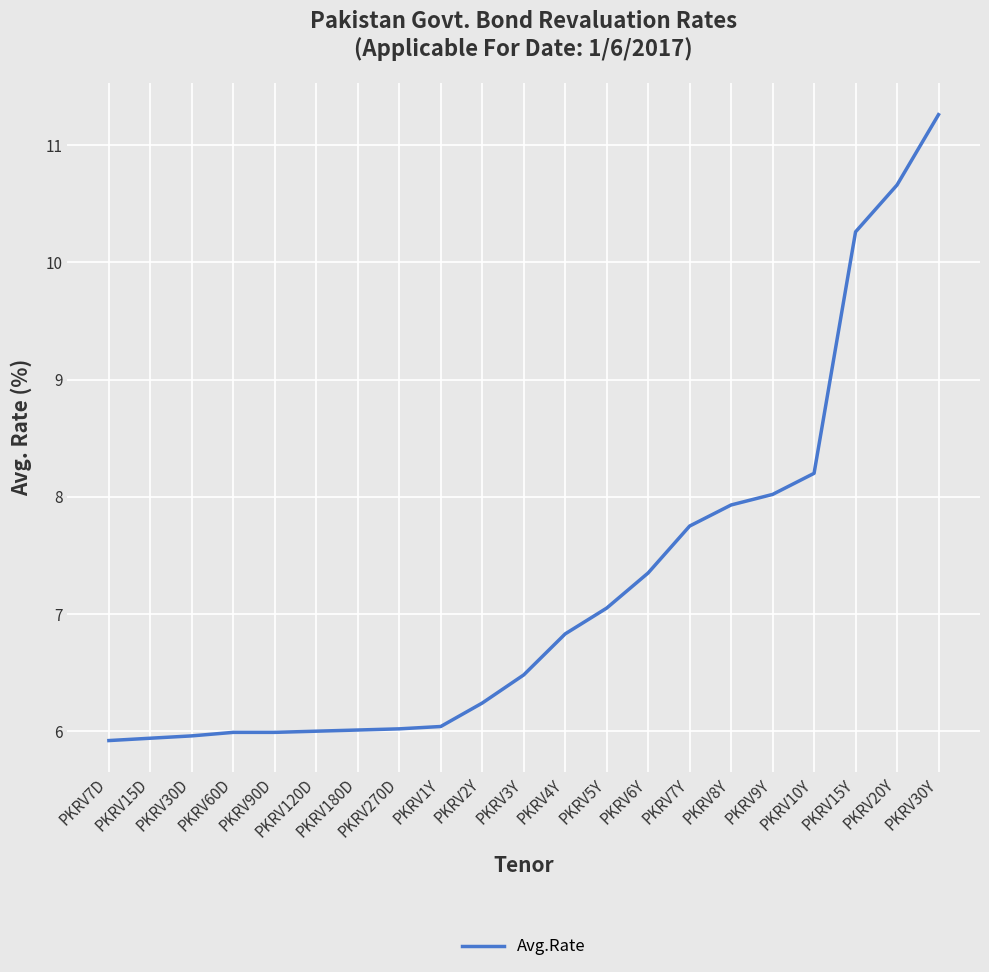

What is the minimum value shown in the chart?

5.9